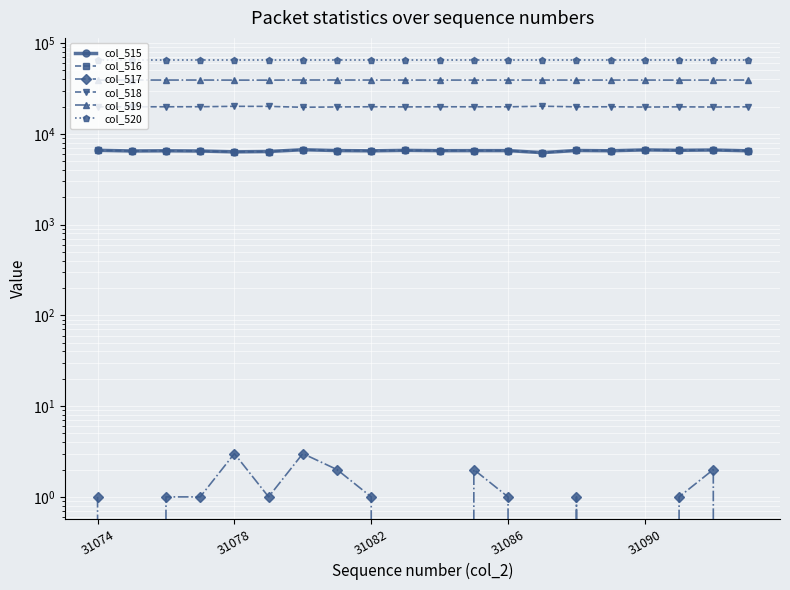

Which series has the largest total across all categories?

col_520